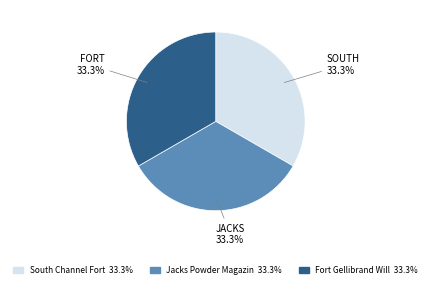

How many segments does this pie chart have?

3